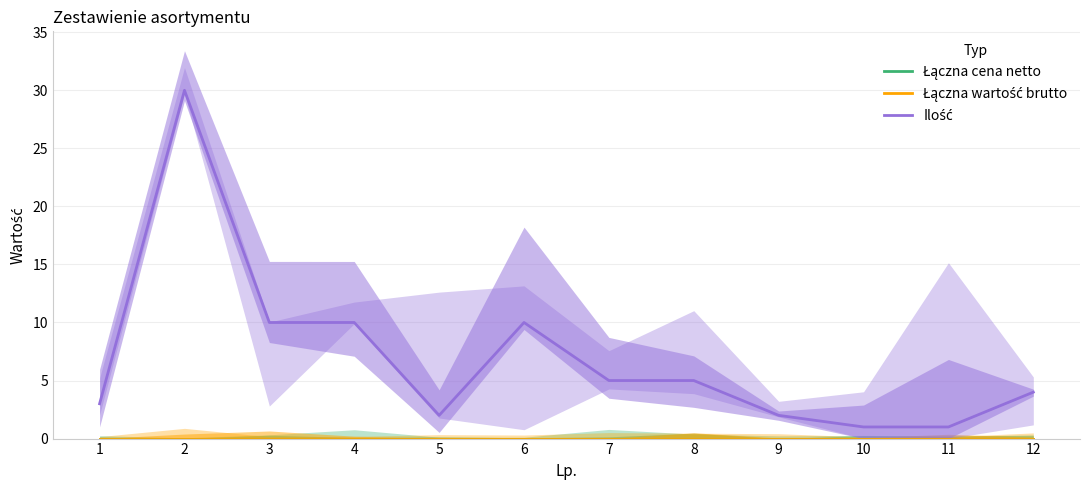

Between 7 and 12, which series saw the biggest shift?

Ilość